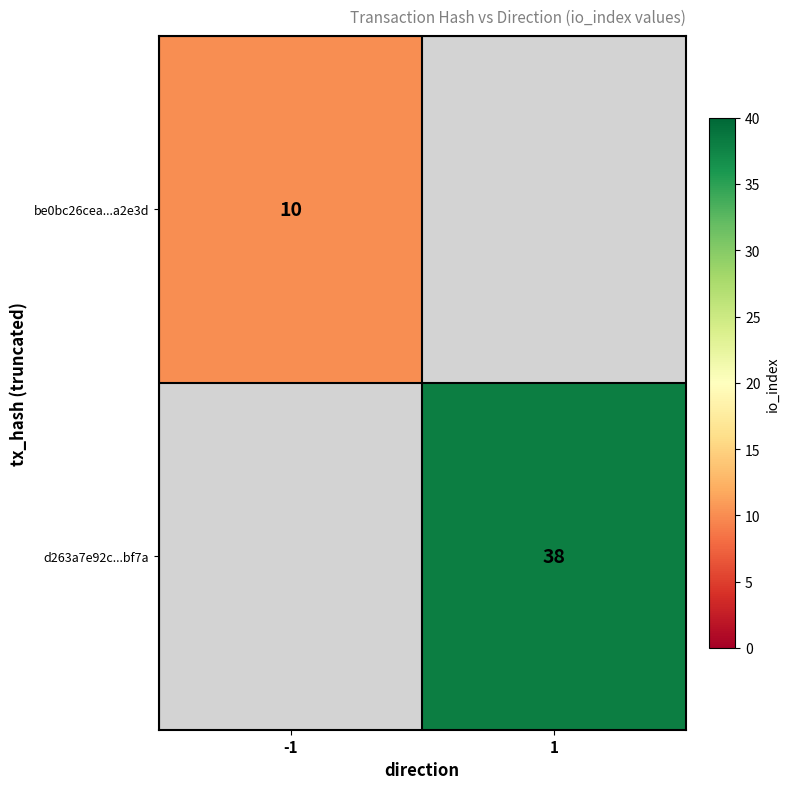

Is the value of be0bc26cea...a2e3d at -1 greater than the value of d263a7e92c...bf7a at 1?

No